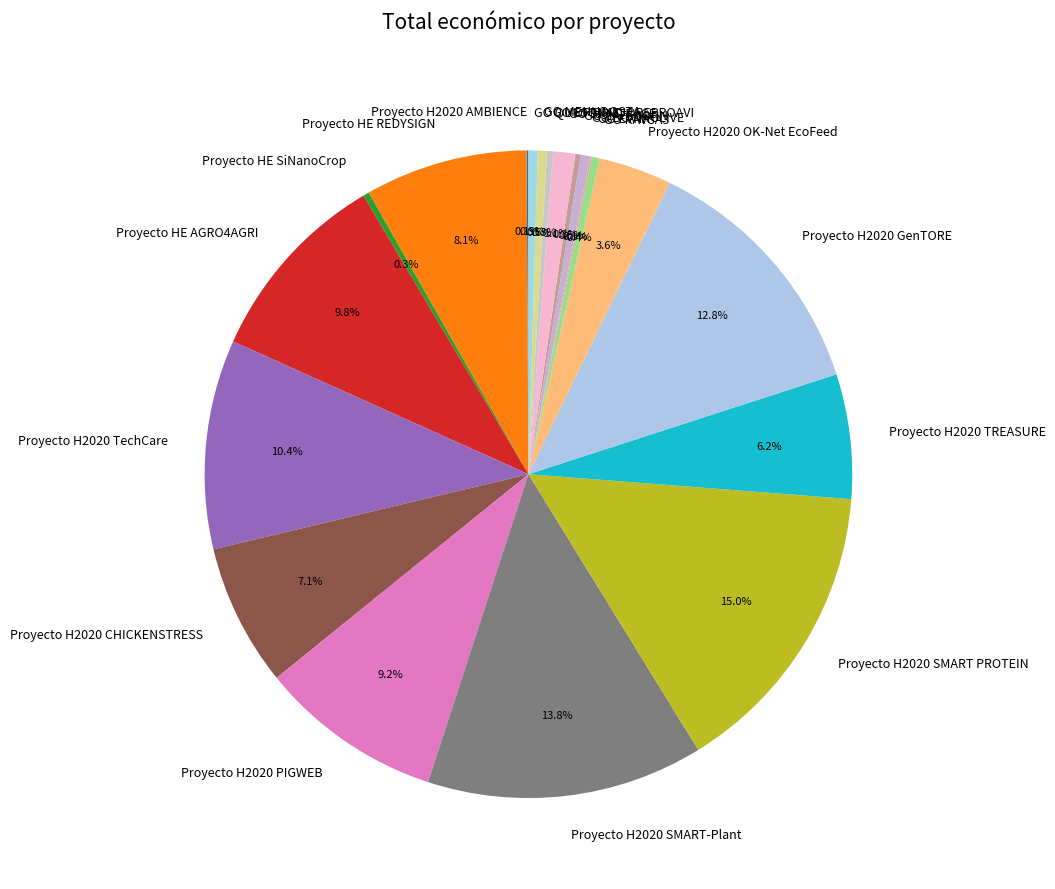

What is the total percentage of Proyecto HE REDYSIGN and Proyecto H2020 SMART PROTEIN?

23.1%